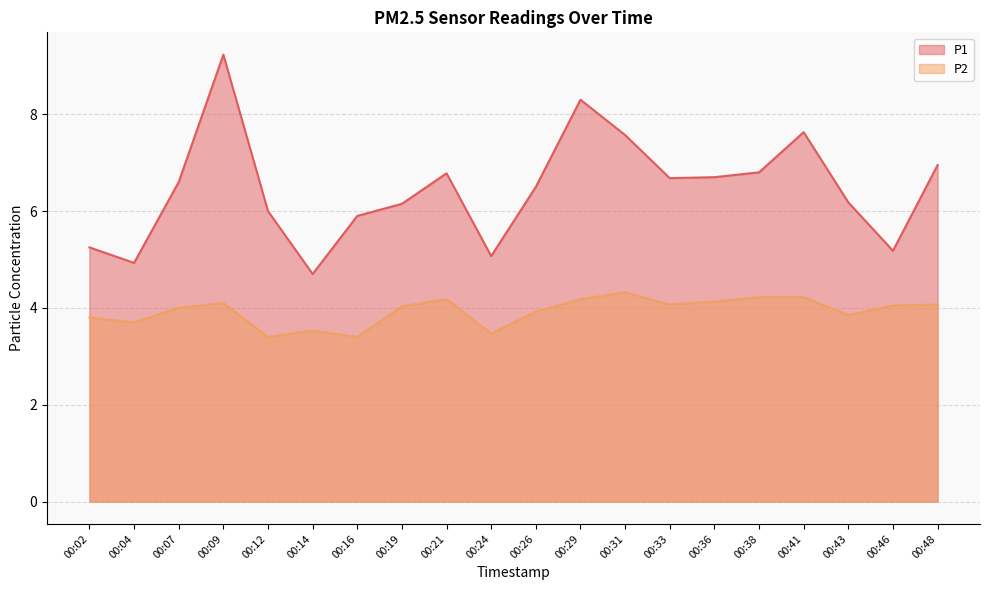

Where does the P1 series first go above 6?

00:07